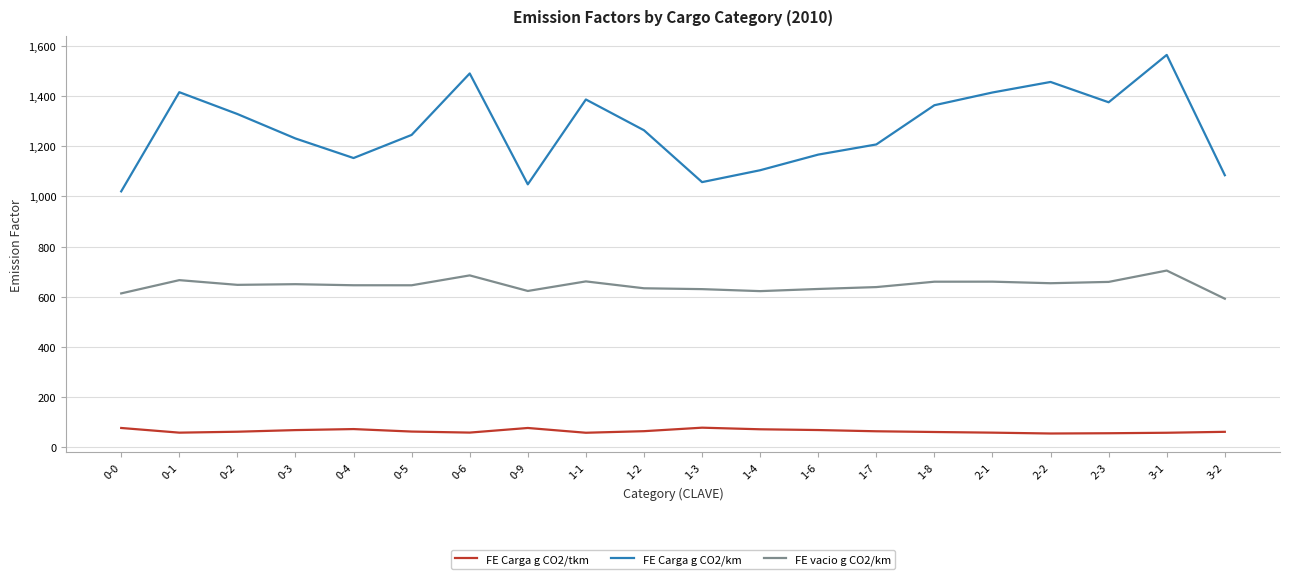

Which series changed the most between 0-2 and 0-6?

FE Carga g CO2/km